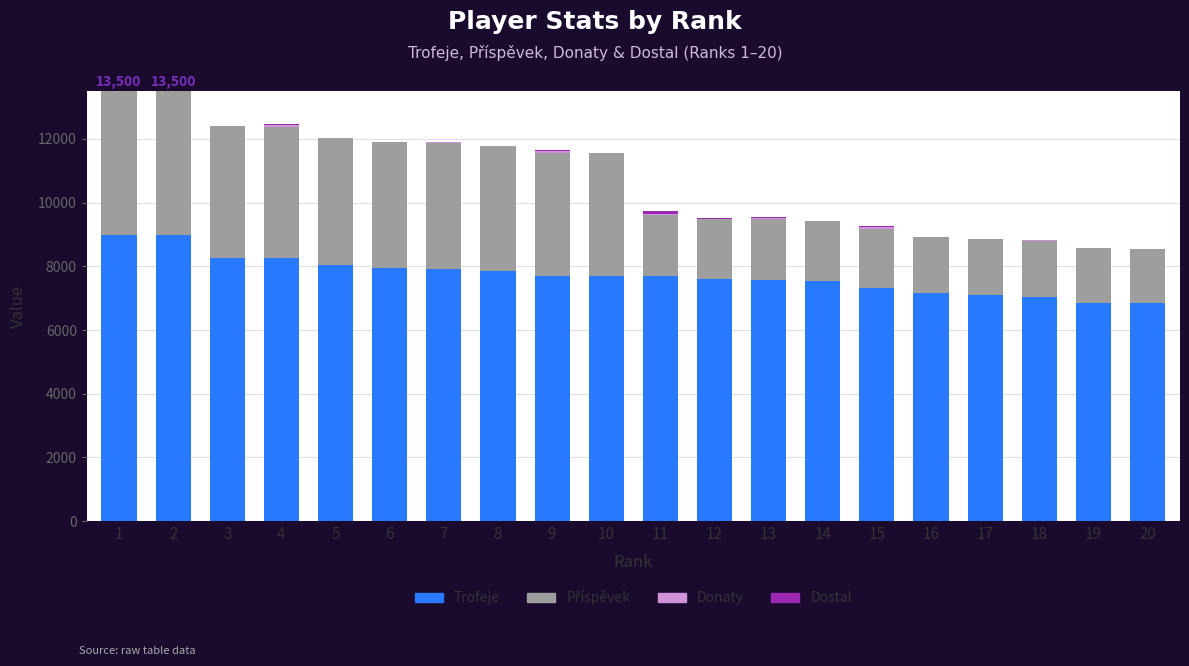

What is the highest value of the Trofeje series?

9000